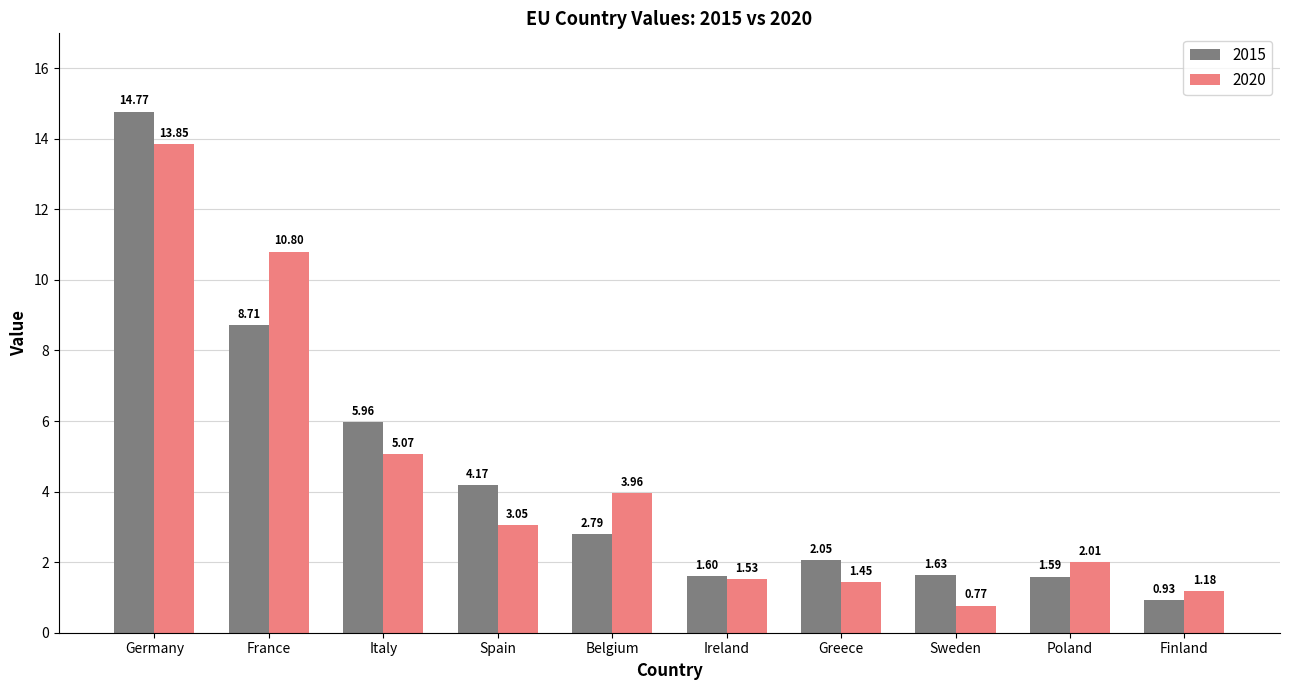

How many data points in 2015 are less than 2?

4